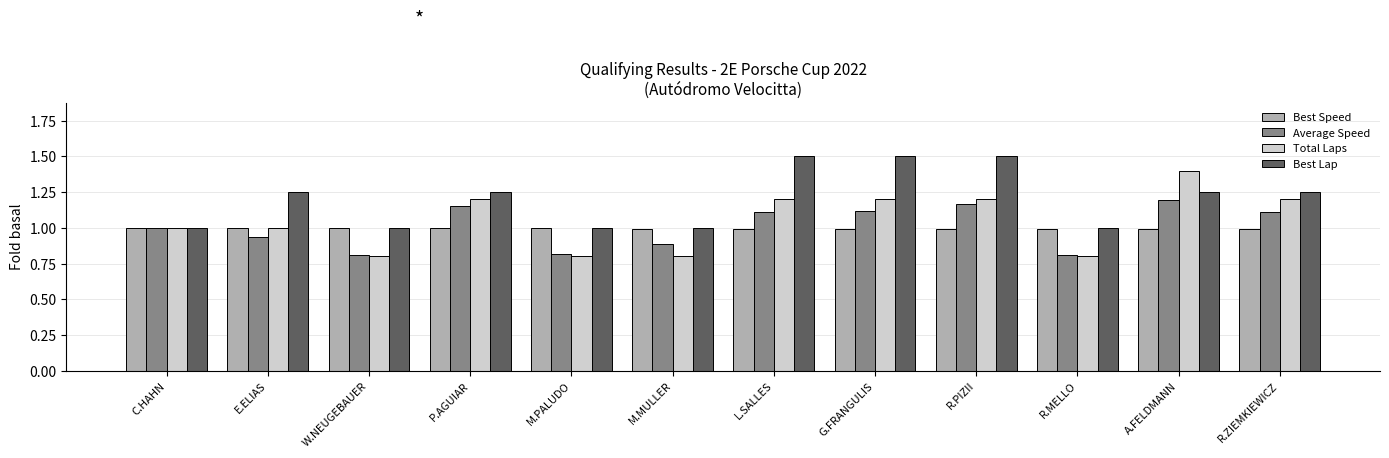

How many series are shown in this chart?

4